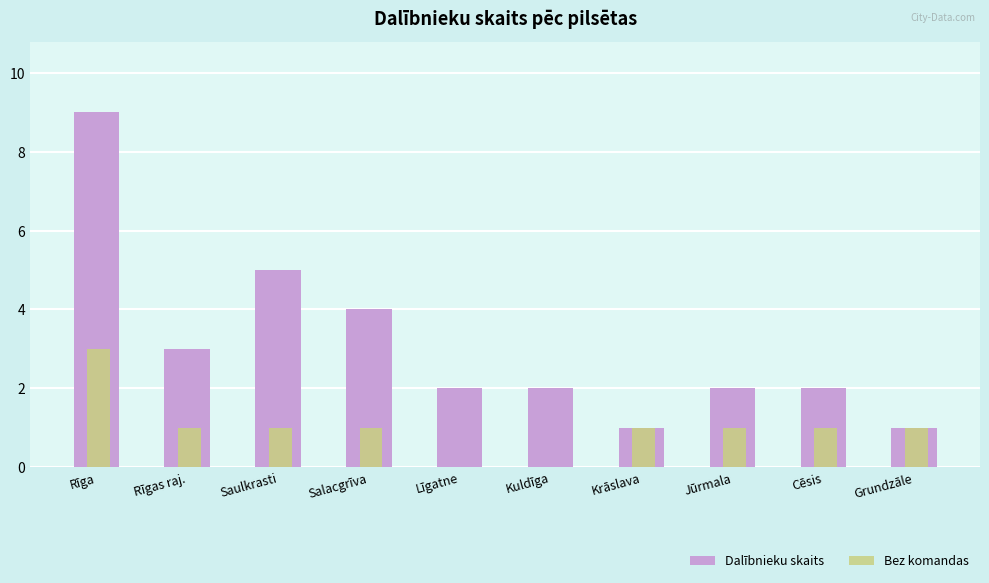

What is the sum of the Bez komandas values at Grundzāle and Krāslava?

2